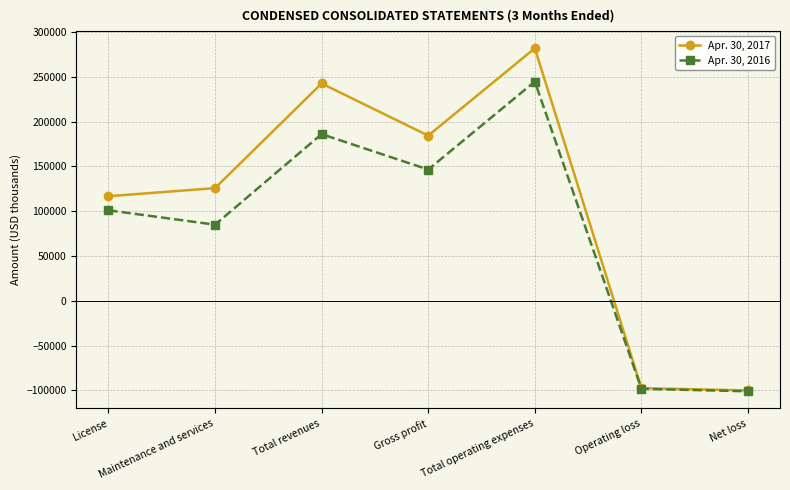

Rank the series by their average value, from lowest to highest.

Apr. 30, 2016, Apr. 30, 2017